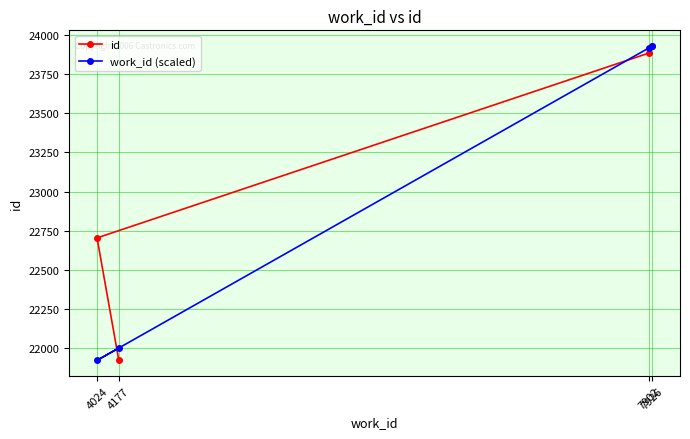

Which series changed the most between 4177 and 4024?

id